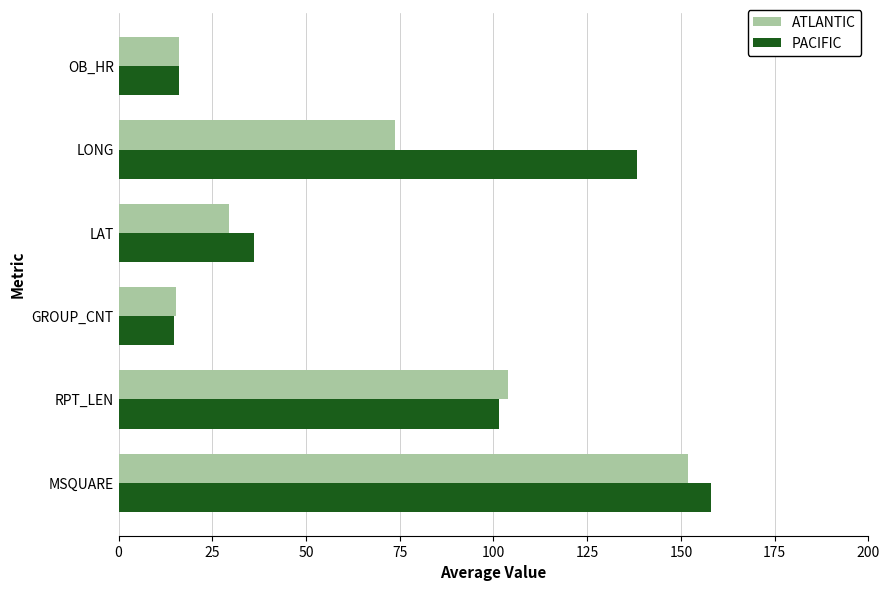

What value does the PACIFIC series have at LAT?

36.2